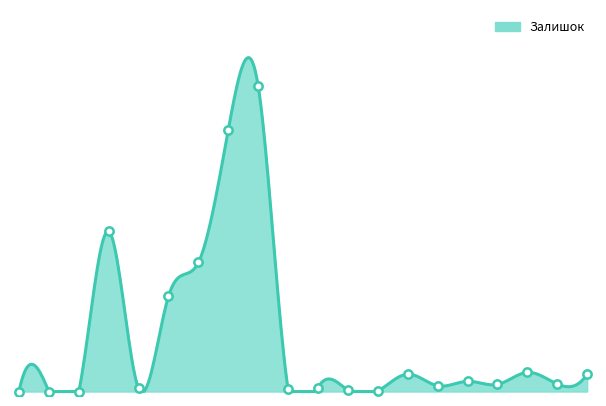

How many points are lower than both their immediate neighbors (excluding endpoints)?

6